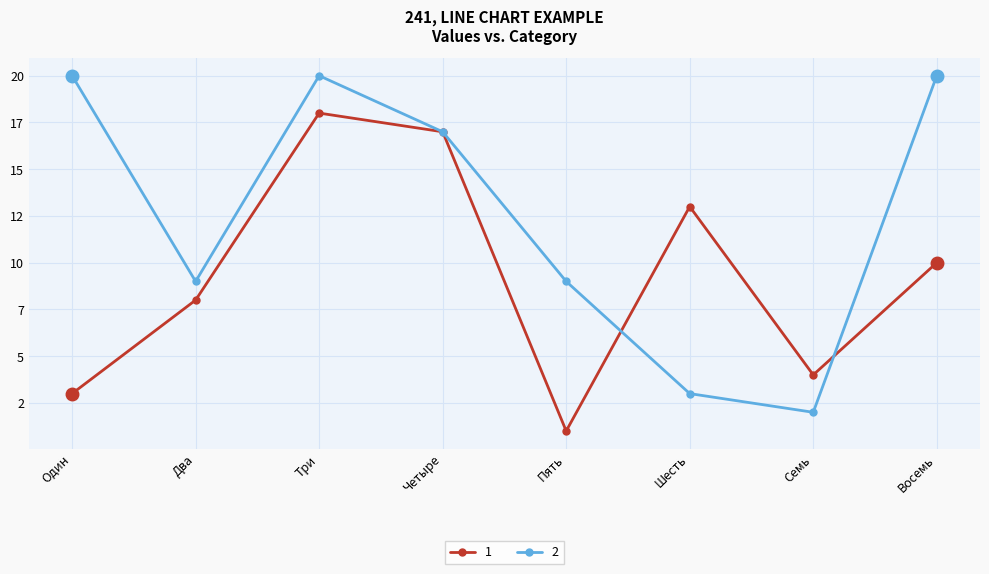

How many lines are shown in the chart?

2